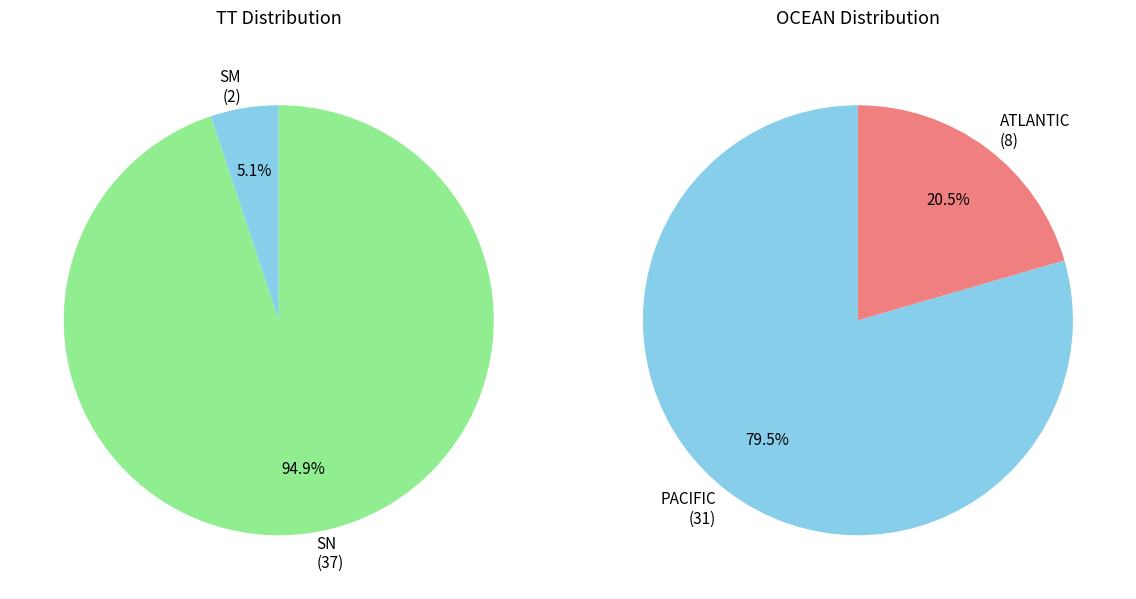

To the nearest percent, what is the average slice percentage?

50%